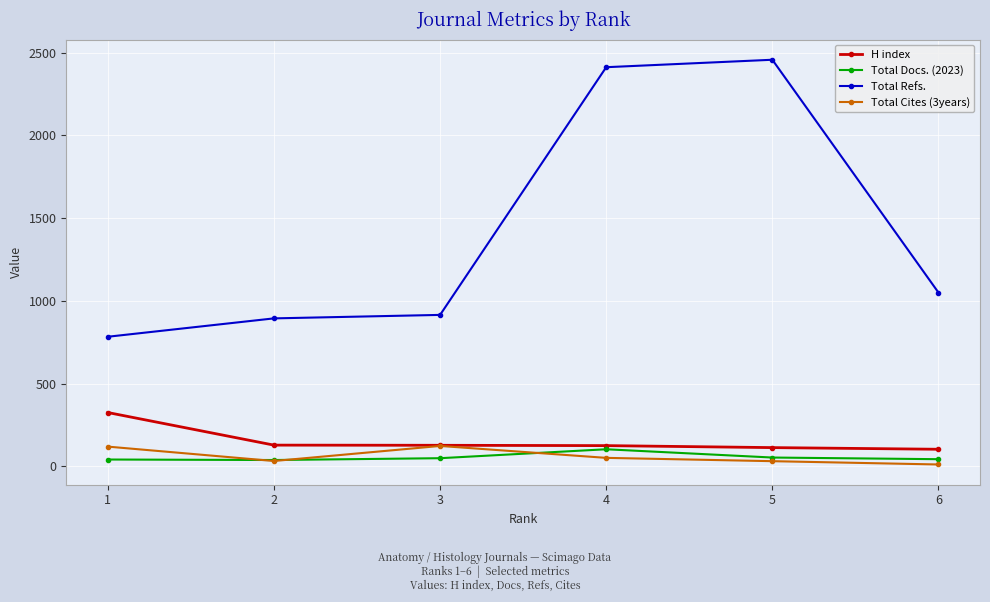

Which series changed the most between 2 and 5?

Total Refs.